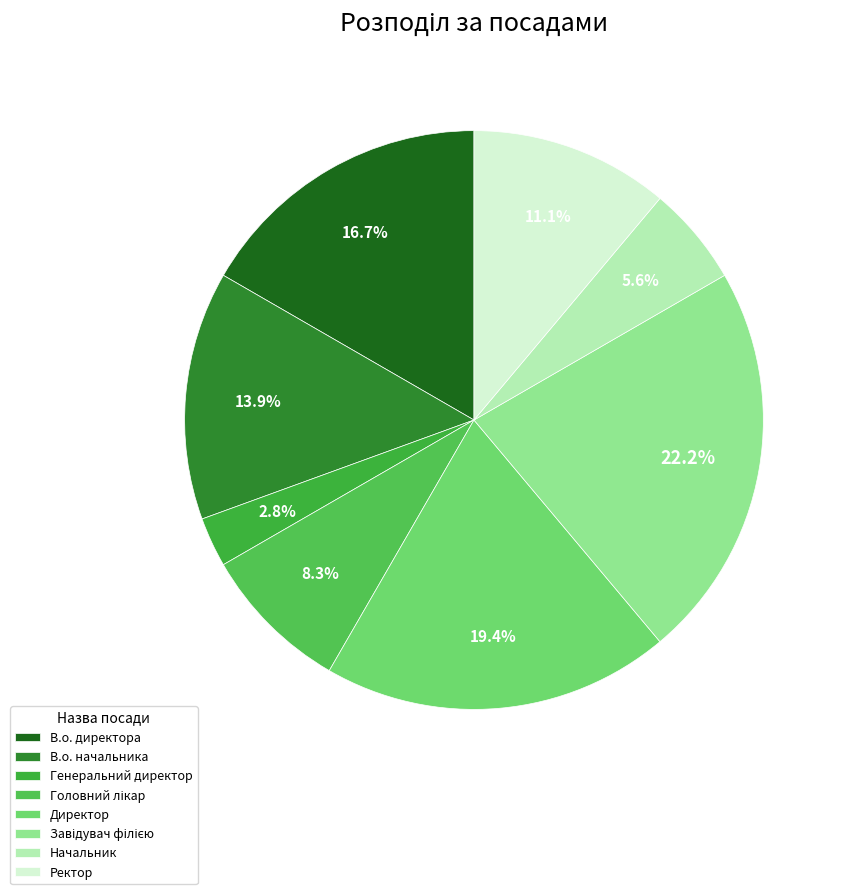

Which category has the biggest portion of the pie?

Завідувач філією